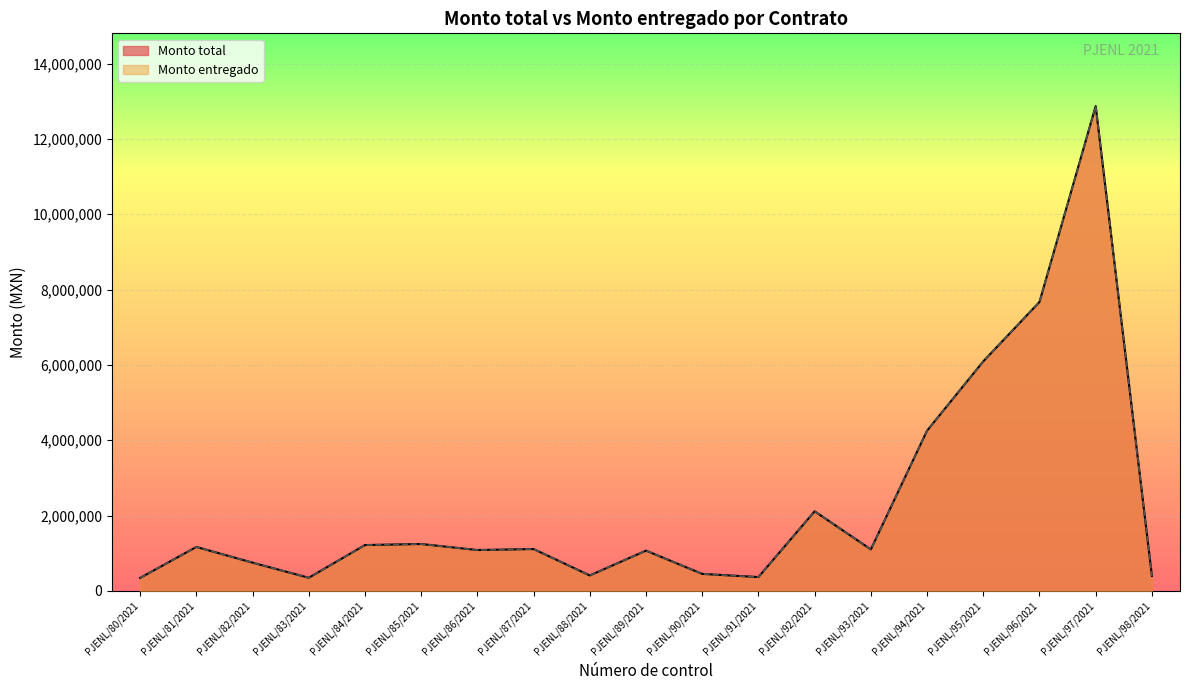

What position from the right is PJENL/86/2021?

13